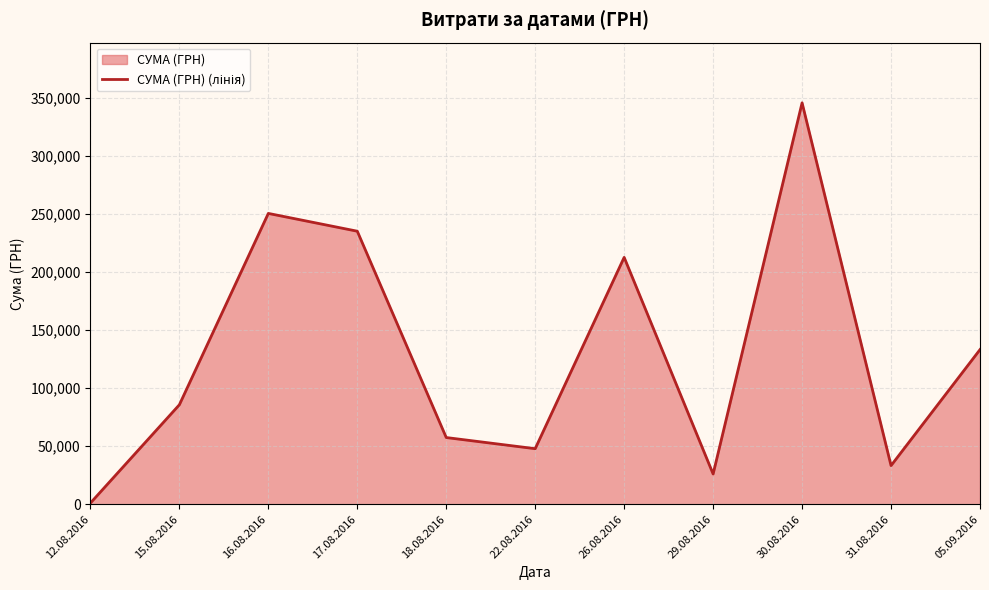

The chart shows a value of 345687.3 at 30.08.2016. True or false?

True